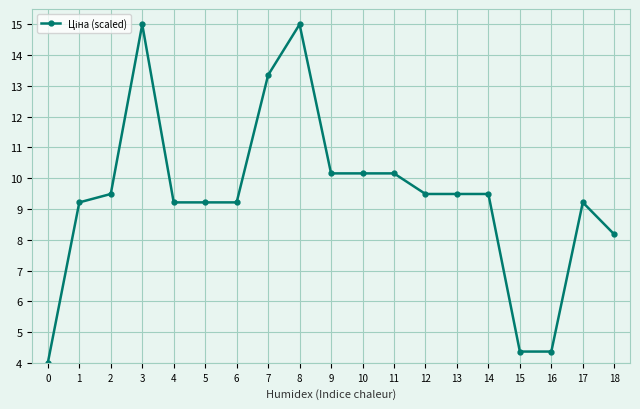

Count the number of data series in this chart.

1